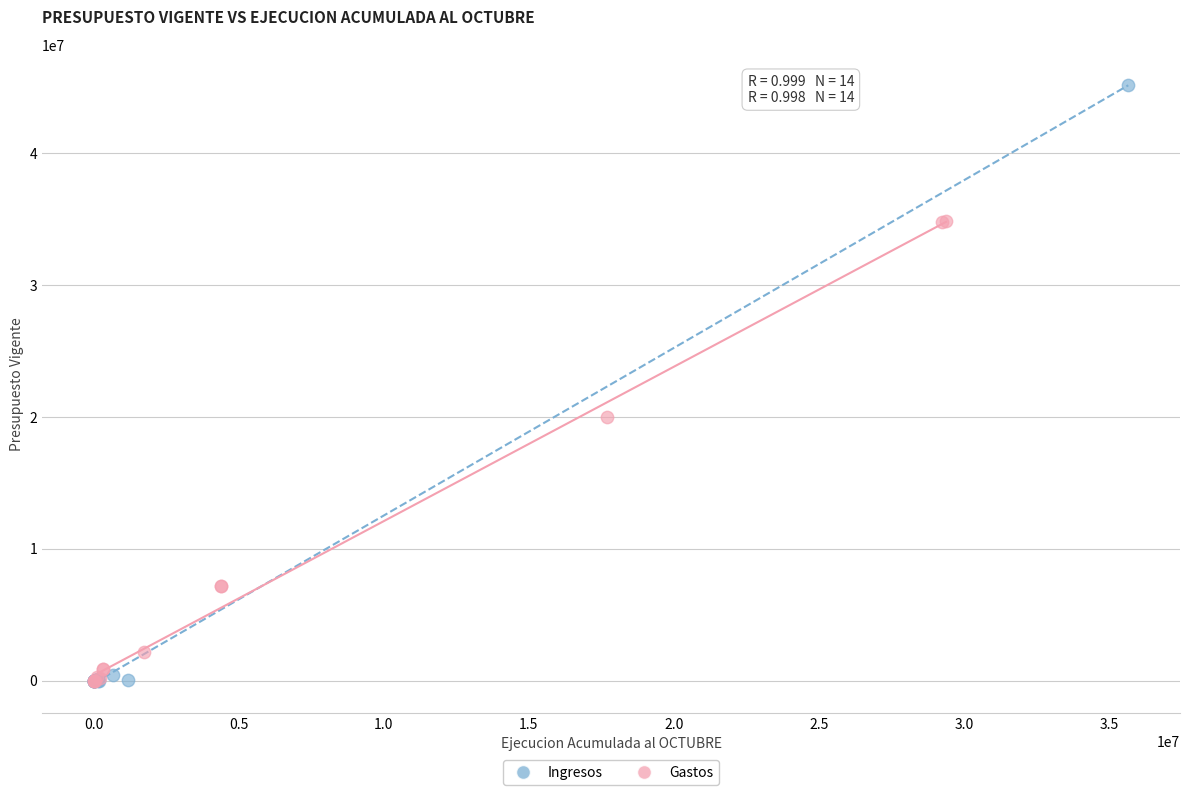

Which series has the largest Y range (max minus min)?

Ingresos